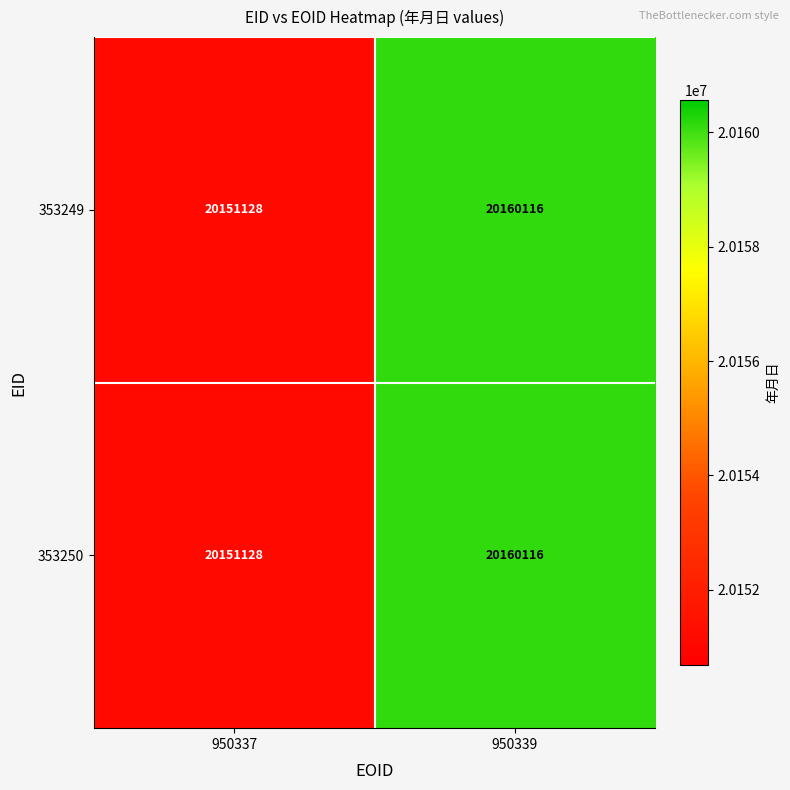

What is the sum of all 353249 values?

40311244